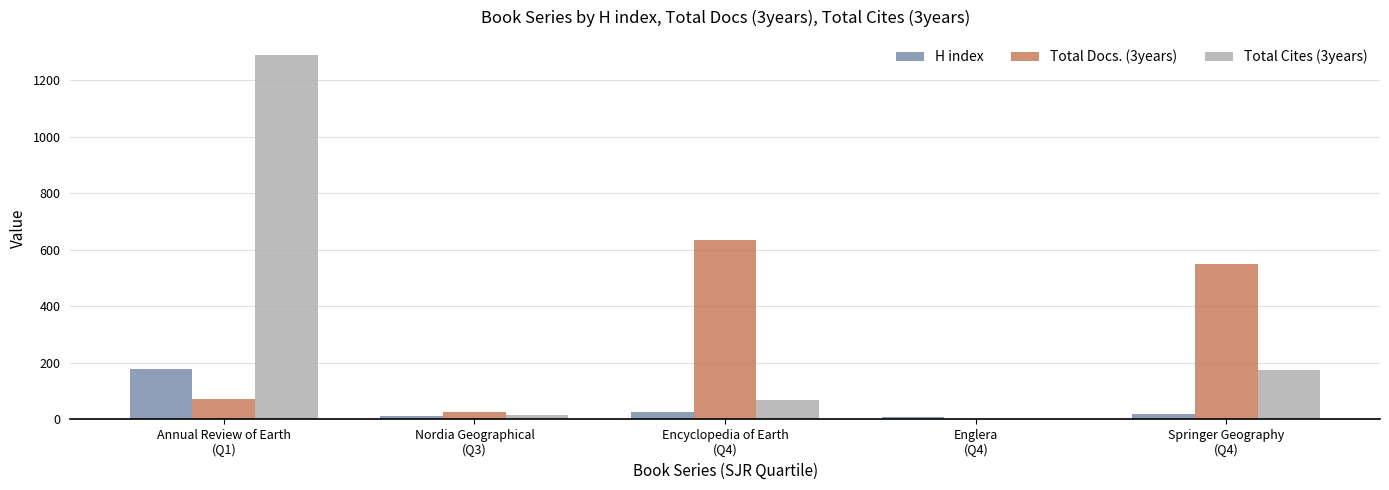

What is the maximum value shown in the chart?

1288